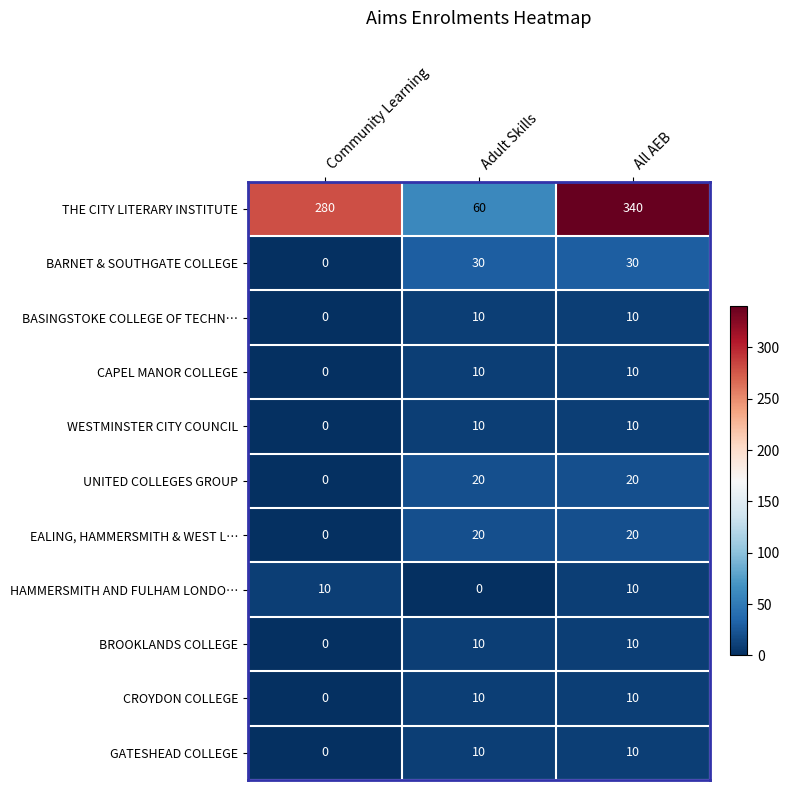

Count the number of data series in this chart.

11